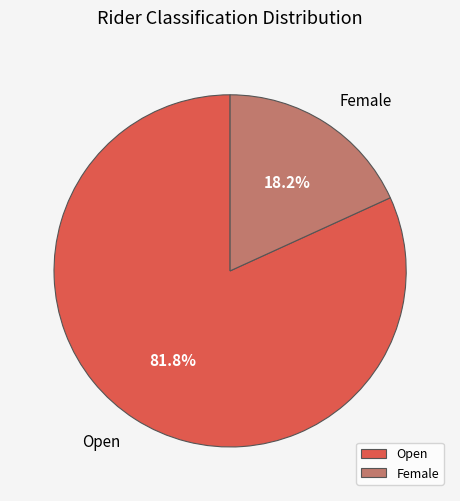

Count the number of slices in the pie.

2